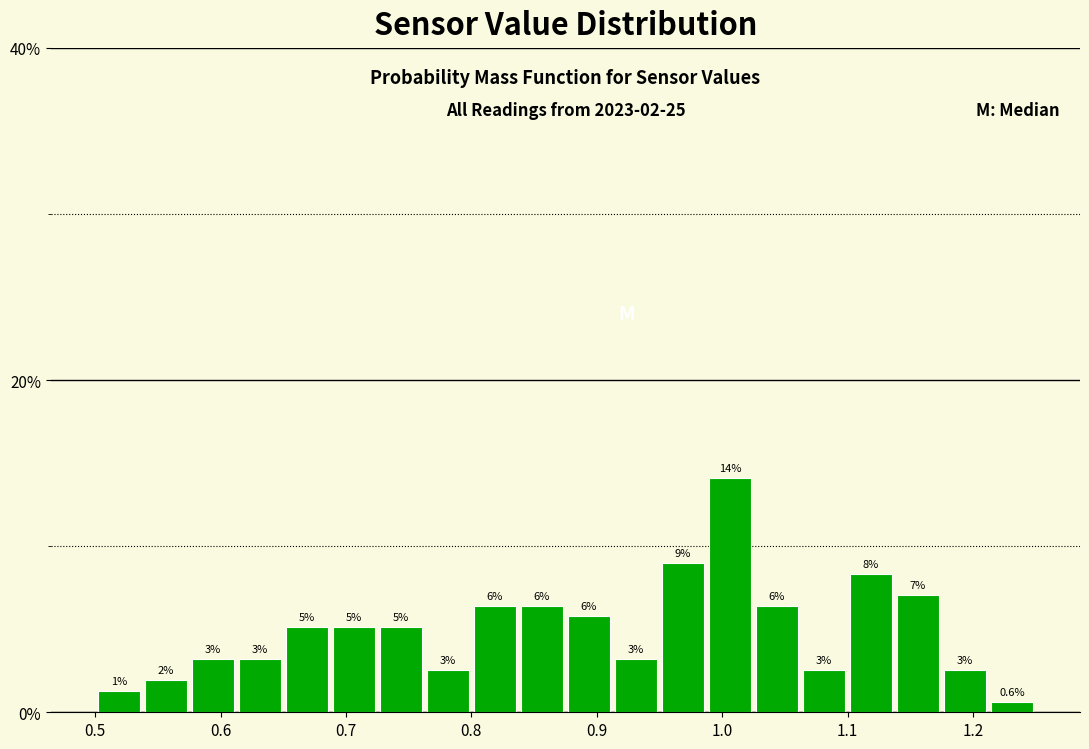

Read against the x-axis, roughly where is the centre of the tallest bar?

1.01